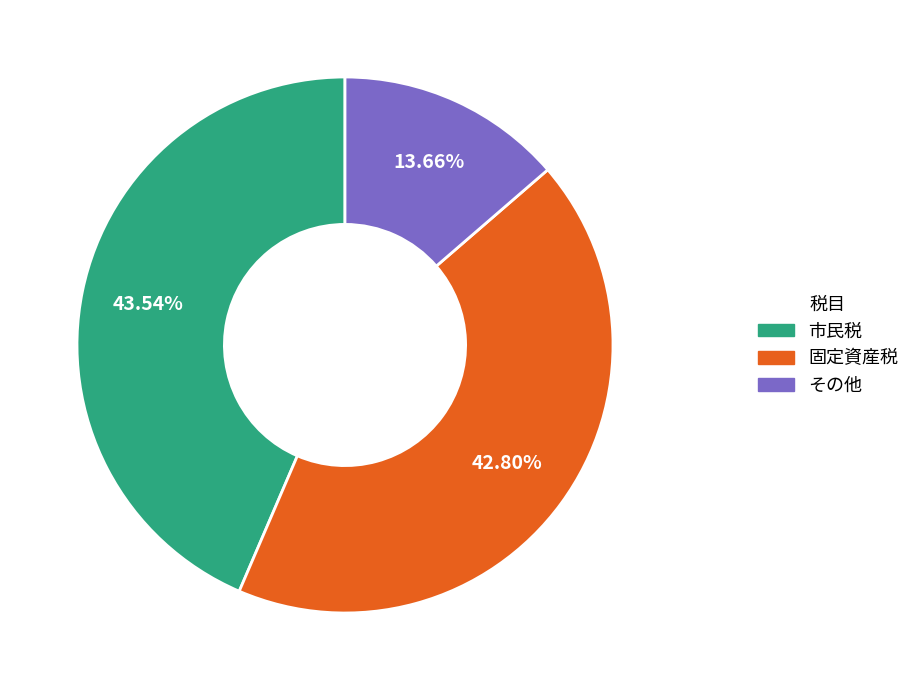

To the nearest percent, what portion does 固定資産税 represent?

43%